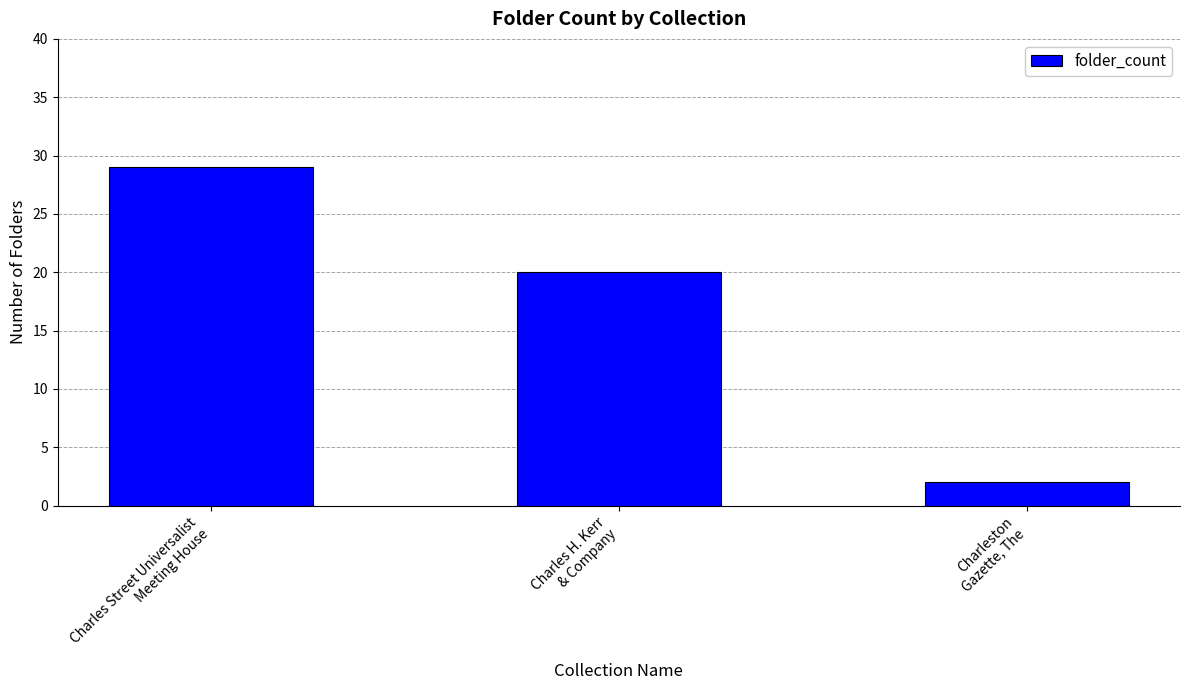

What is the label of the 2nd bar from the left?

Charles H. Kerr
& Company